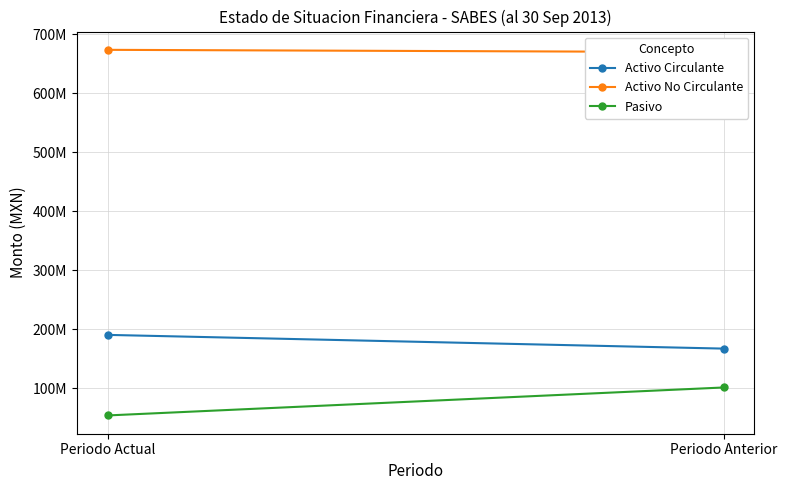

Reading left to right, what are all the values shown in this chart?

Activo Circulante: 190106625.6	166852804.3
Activo No Circulante: 673273680.7	669442202.9
Pasivo: 53564088.6	100965517.5